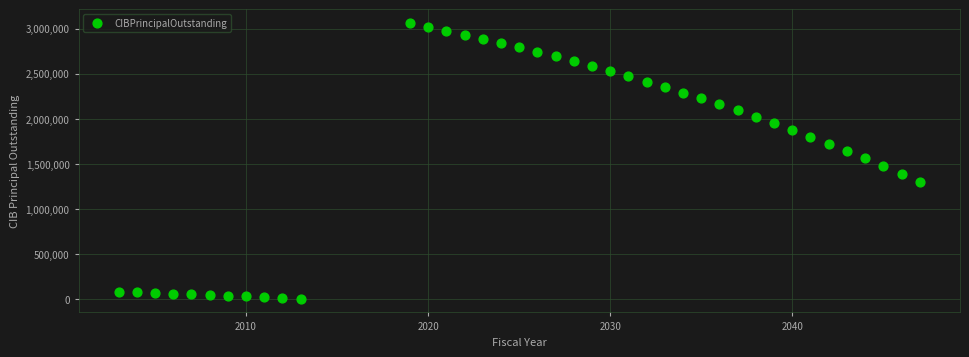

What is the range of X values (max minus min)?

44